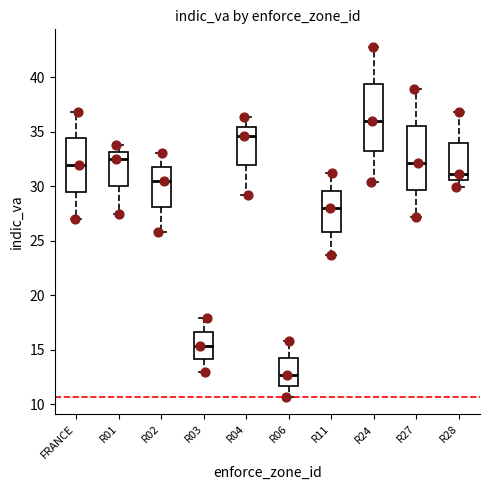

Where is the upper edge of the box for R01 on the y-axis? The values are not printed on the chart, so give them approximately, as read against the axis.

33.0